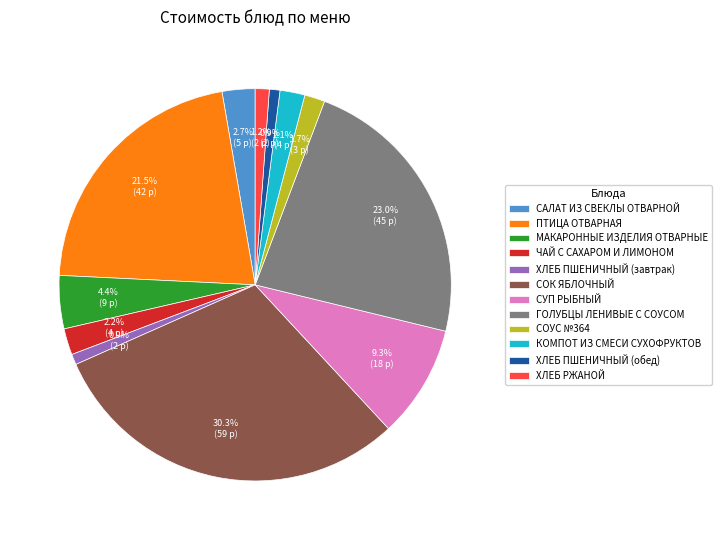

What portion of the pie excludes САЛАТ ИЗ СВЕКЛЫ ОТВАРНОЙ?

97.3%